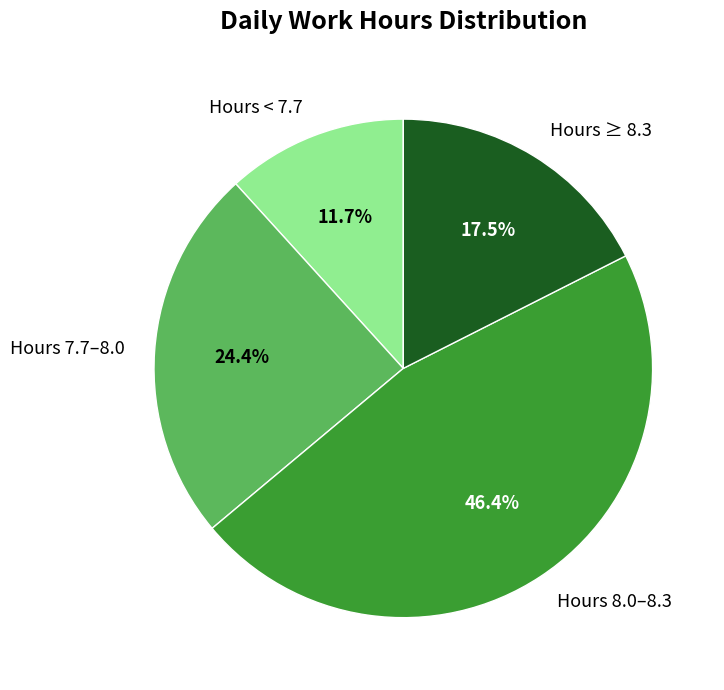

What is the smallest slice in the pie chart?

Hours < 7.7